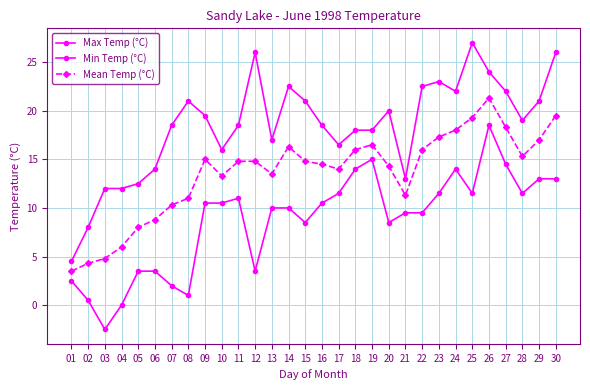

True or false: Min Temp (°C) and Max Temp (°C) intersect in this chart.

False